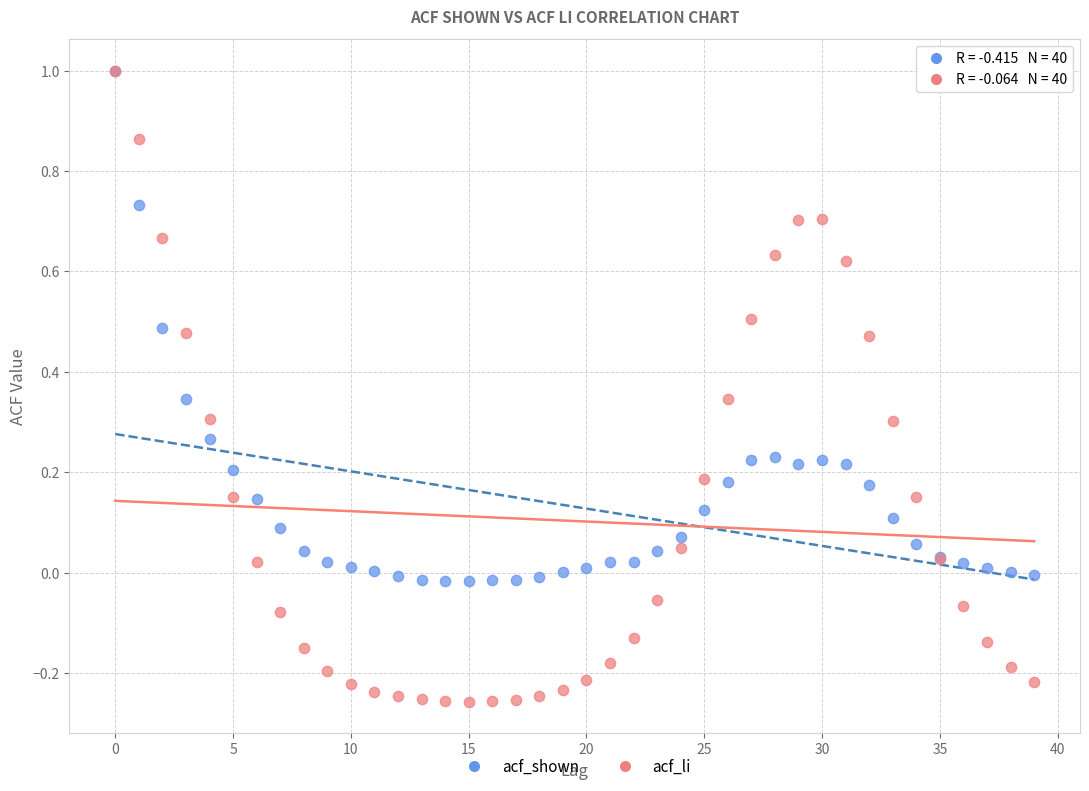

Which series has the widest spread of Y values?

acf_li